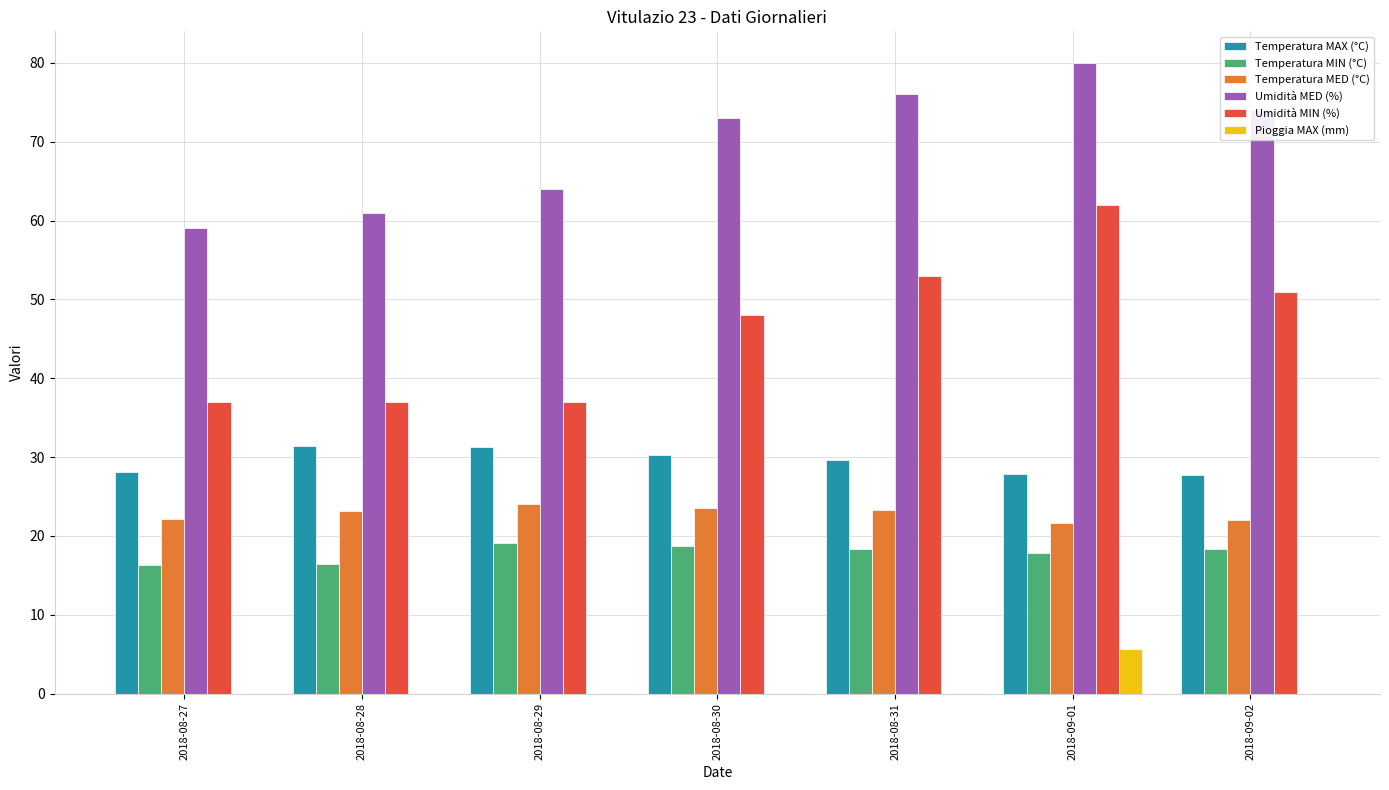

Is the value of Temperatura MIN (°C) at 2018-08-29 greater than the value of Pioggia MAX (mm) at 2018-08-29?

Yes